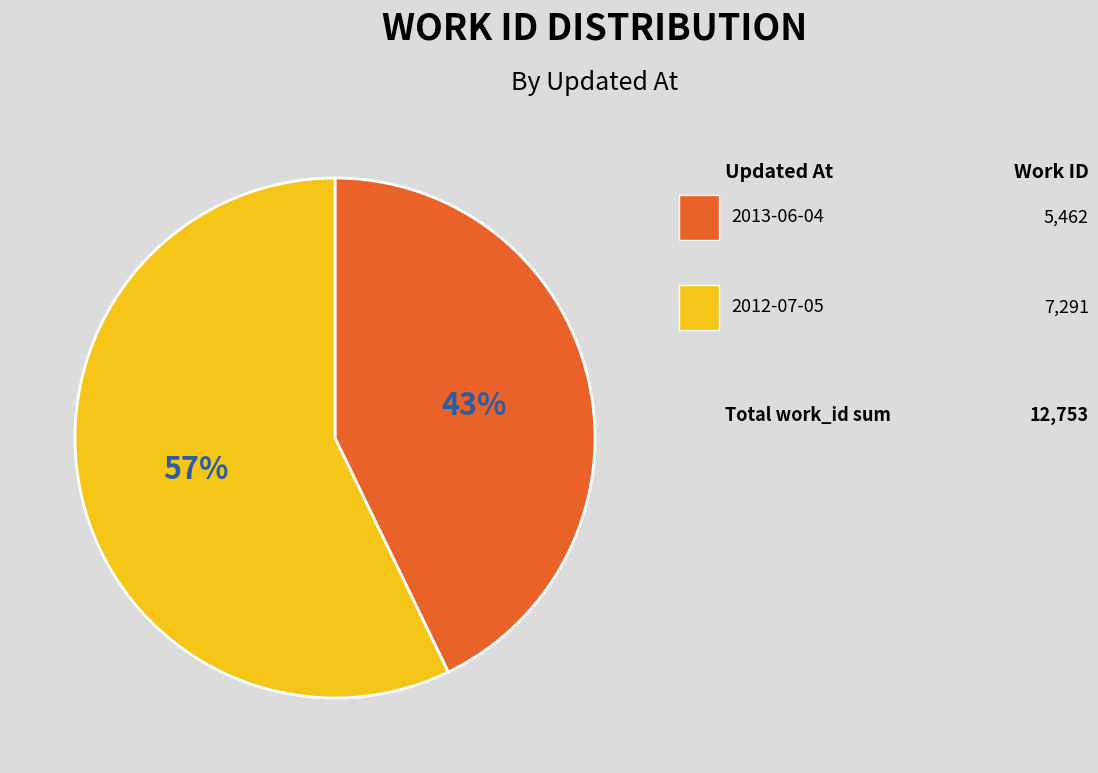

To the nearest percent, what is the difference between the largest and smallest slice percentages?

14%